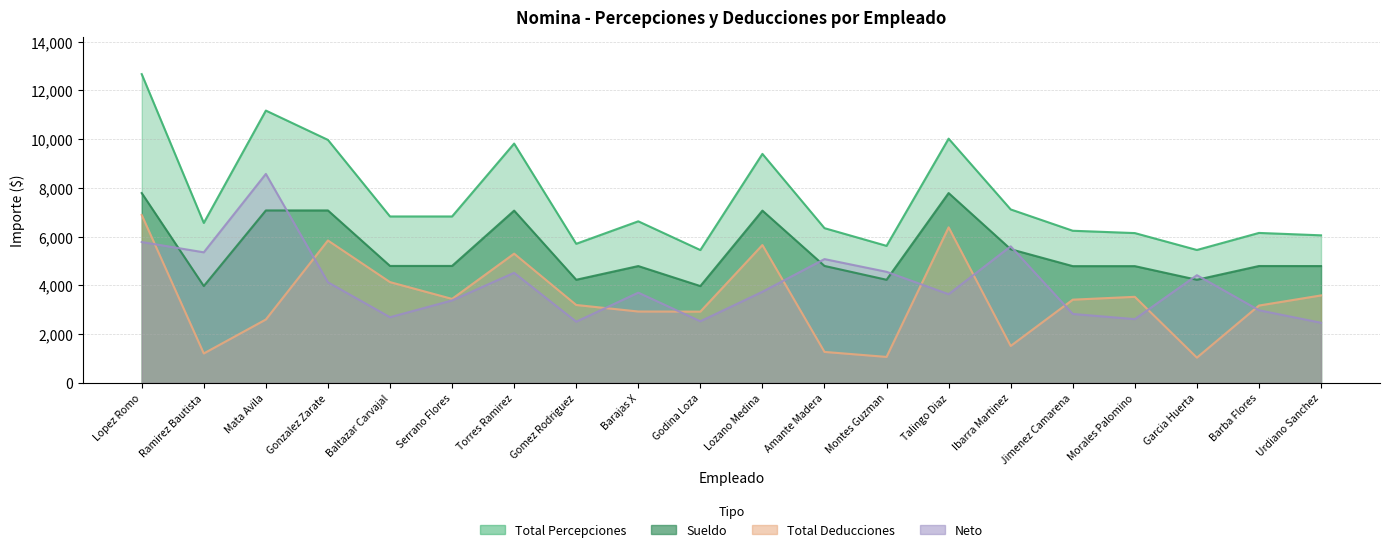

Which label corresponds to the smallest value in the chart?

Garcia Huerta